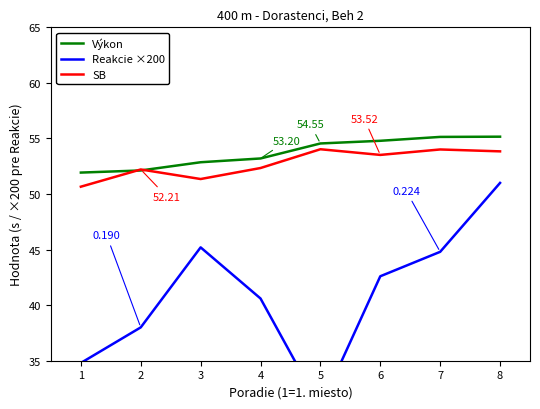

How many series are shown in this chart?

3